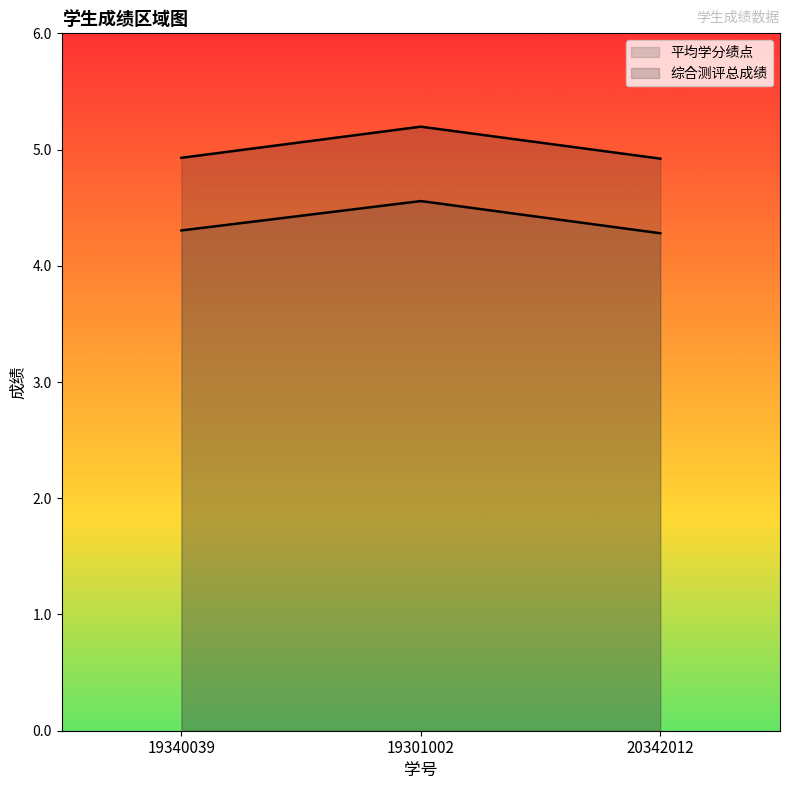

What is the lowest value of the 综合测评总成绩 series?

4.9